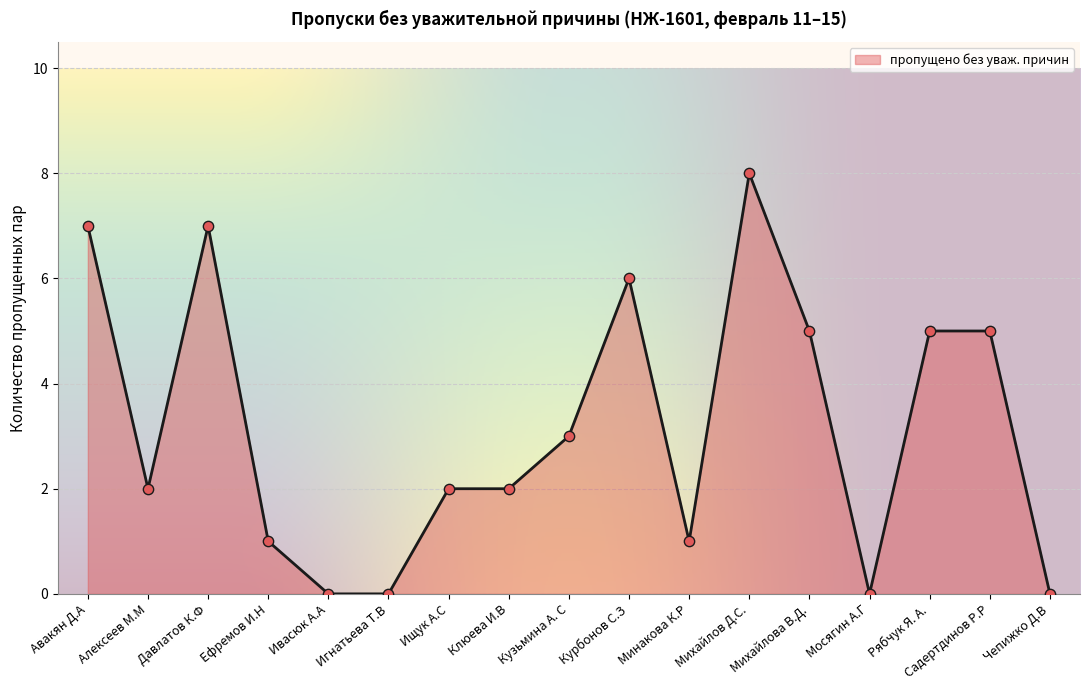

What is the ratio of the value at Садертдинов Р.Р to the value at Рябчук Я. А.?

1.0